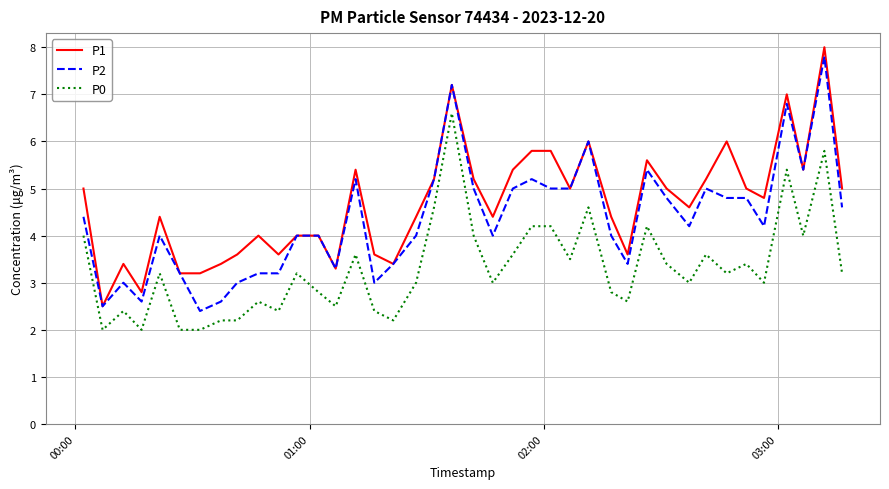

Which series has the largest range (max minus min)?

P1